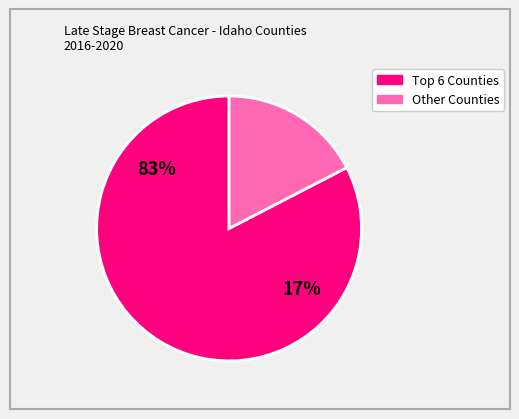

Does Bonner County account for over 50% of the chart?

No